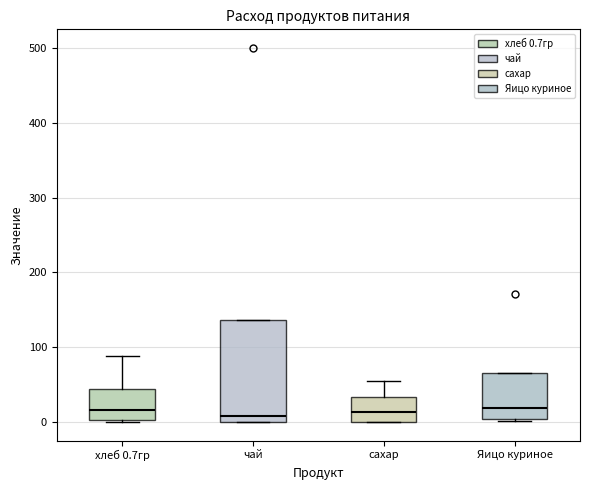

Reading left to right, transcribe this box plot: for each box, give where its median line is, the range the box spans, and where its two whiskers end, as read against the y-axis. The values are not printed on the chart, so give them approximately, as read against the axis.

хлеб 0.7гр: median 20, box 0 to 40, whiskers 0 to 90
чай: median 10, box 0 to 140, whiskers 0 to 140
сахар: median 10, box 0 to 30, whiskers 0 to 60
Яицо куриное: median 20, box 0 to 70, whiskers 0 (just below the box's lower edge) to 70